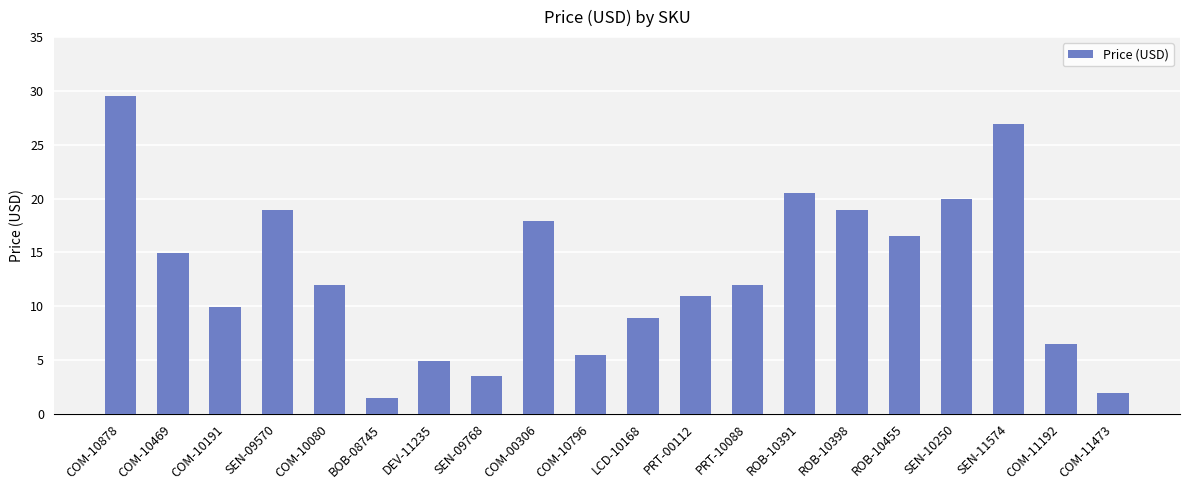

Which has a higher value, COM-11473 or SEN-09768?

SEN-09768